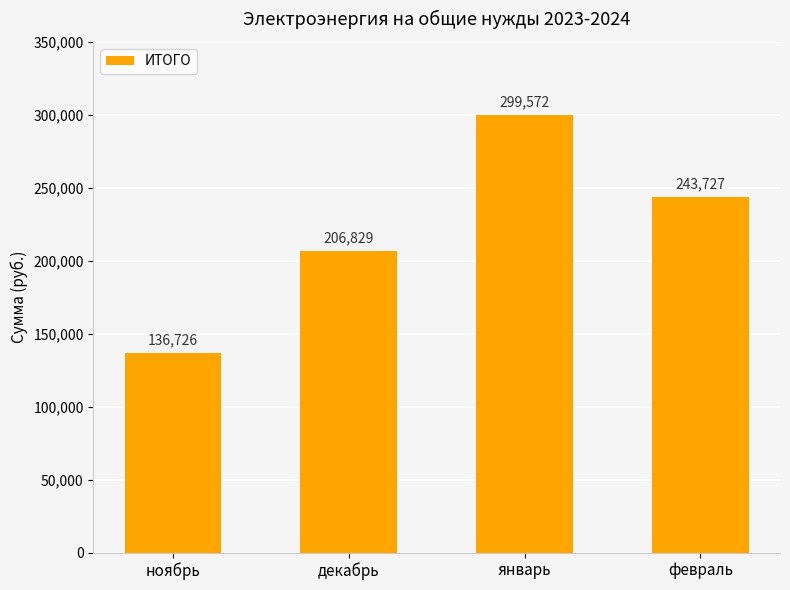

What is the average value?

221713.7